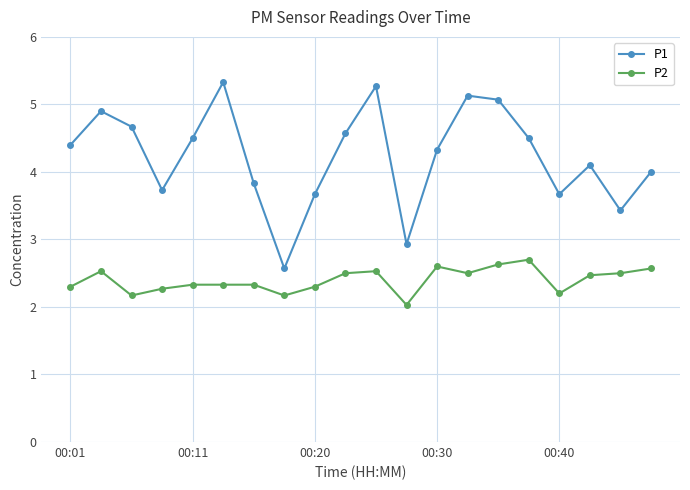

How many series are shown in this chart?

2